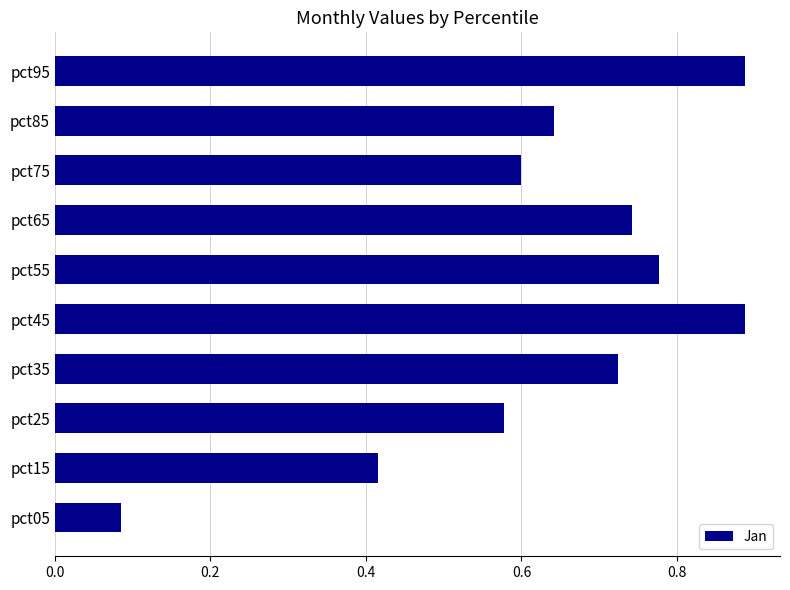

The chart shows a value of 0.4 at pct25. True or false?

False